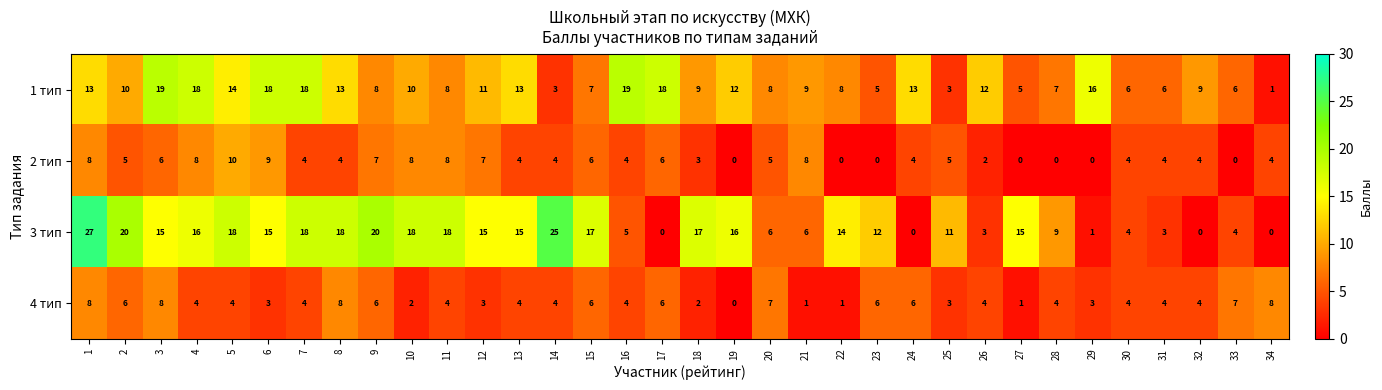

Which series has the largest range (max minus min)?

3 тип